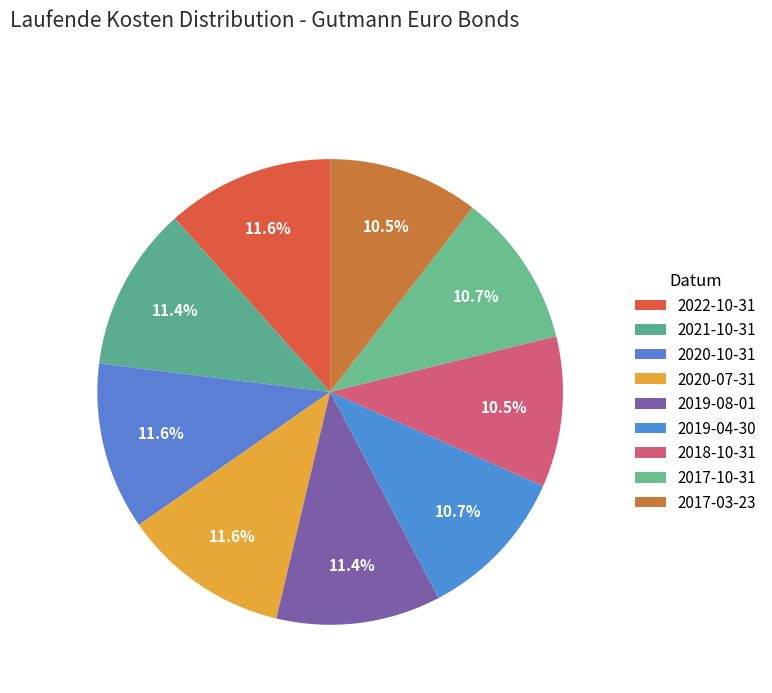

Does any single category account for the majority?

No